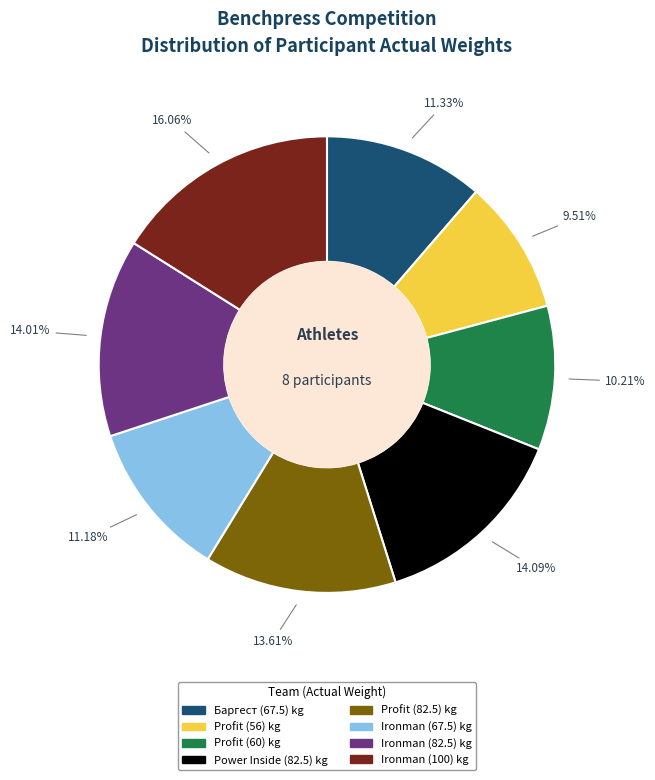

Between Profit (60) and Баргест (67.5), which is larger?

Баргест (67.5)